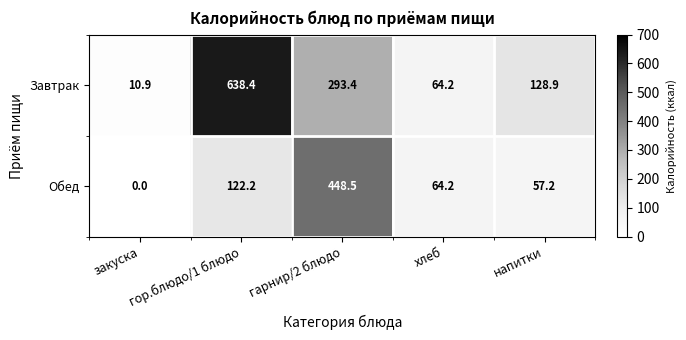

What is the total value across all series at напитки?

186.1